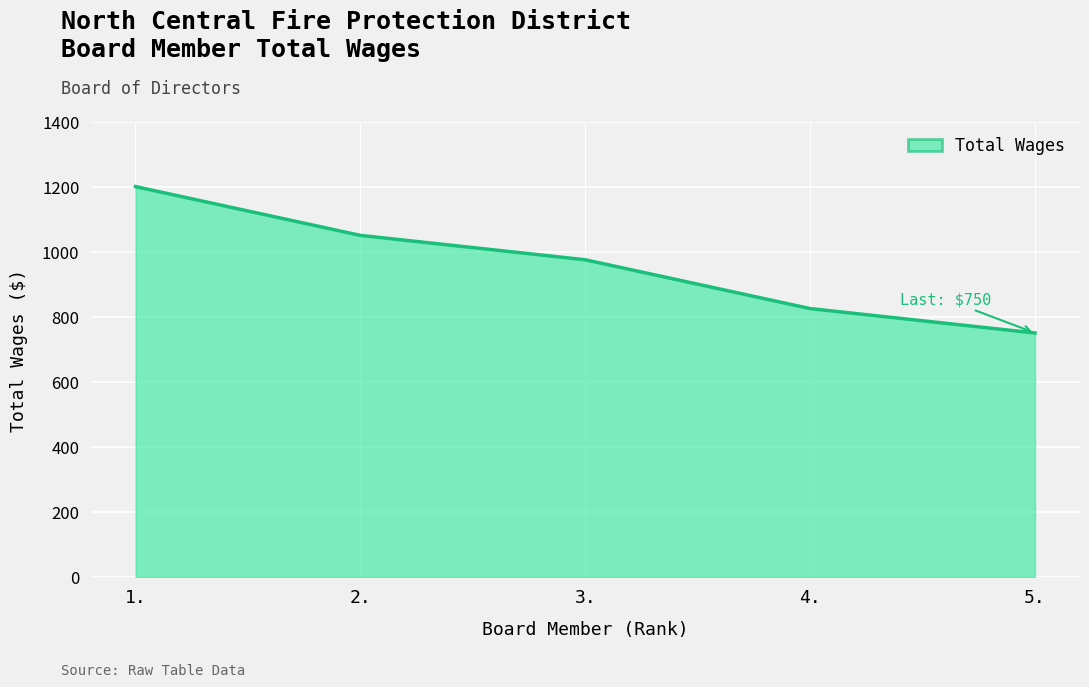

Count the values in the range 825 to 1050.

3